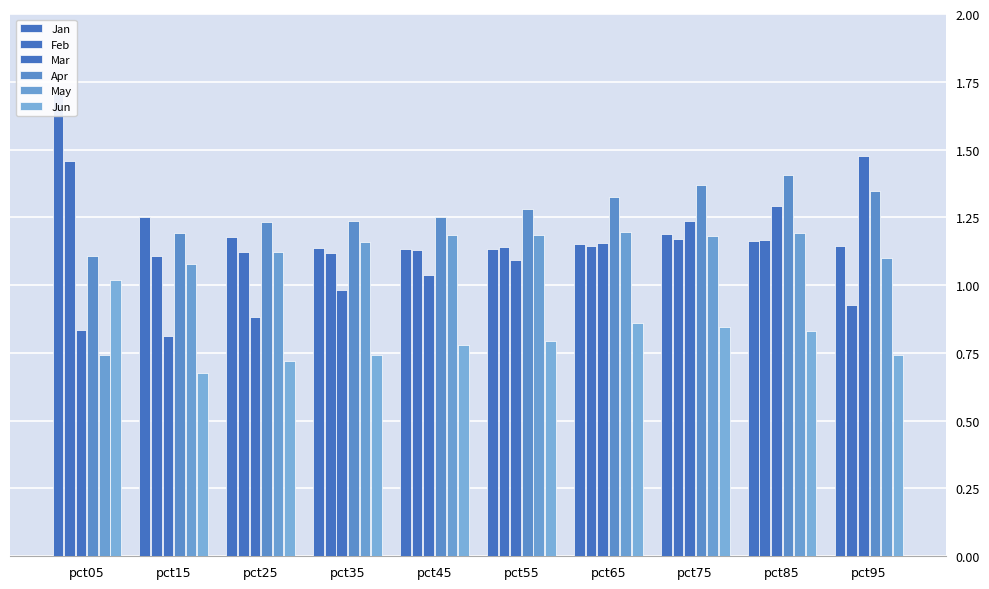

Is the value of Feb at pct65 greater than the value of Mar at pct35?

Yes